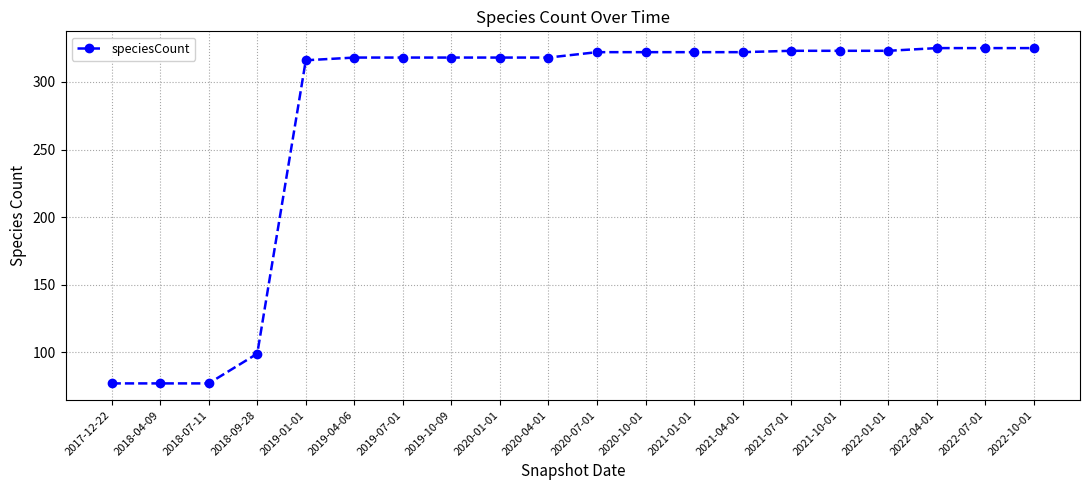

What is the difference between the maximum and minimum values?

248